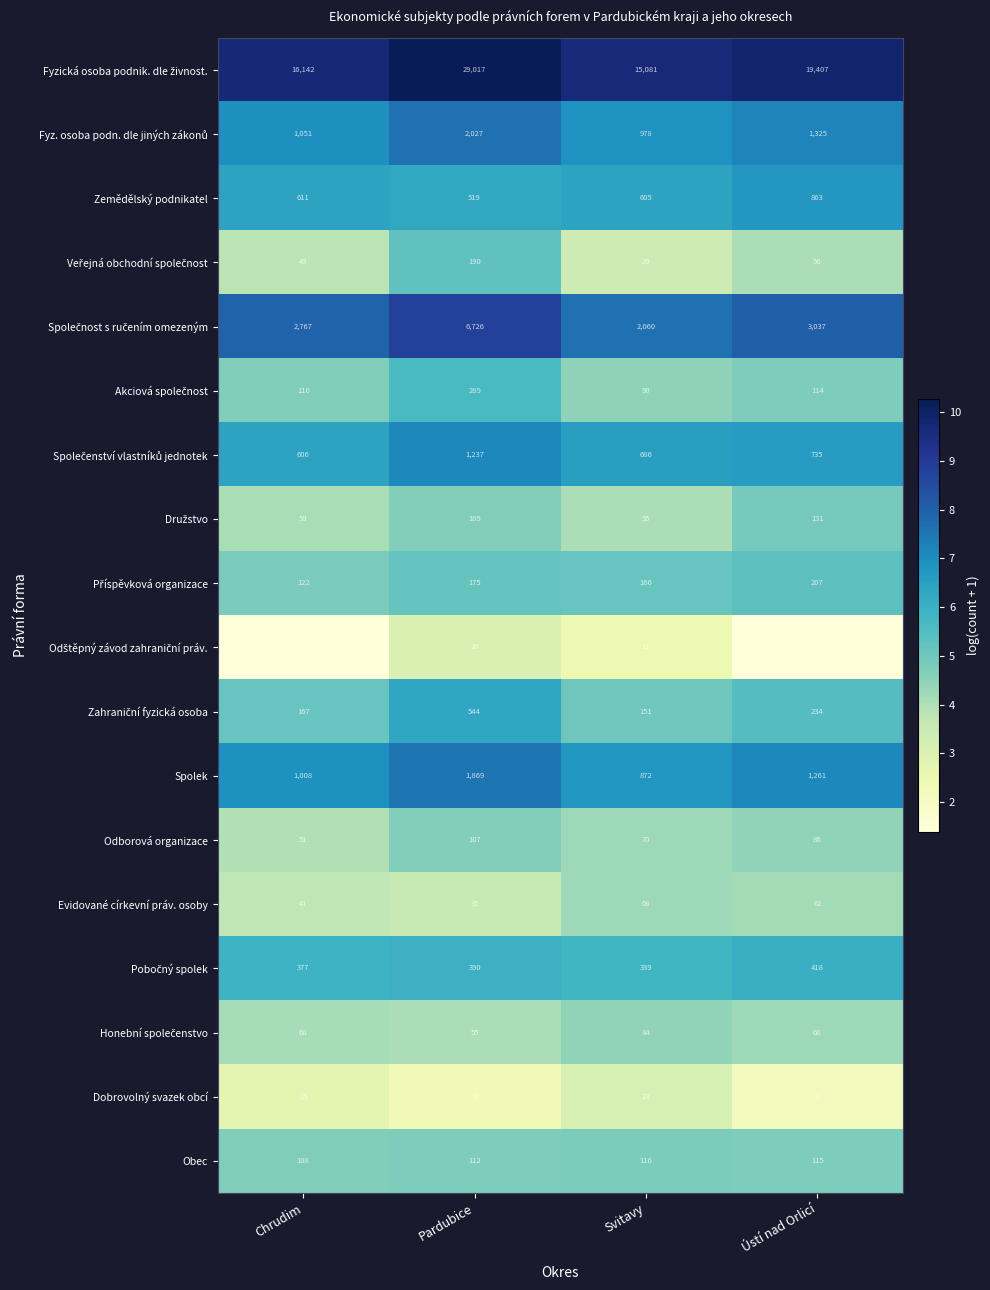

At which category is the sum across all series the highest?

Pardubice